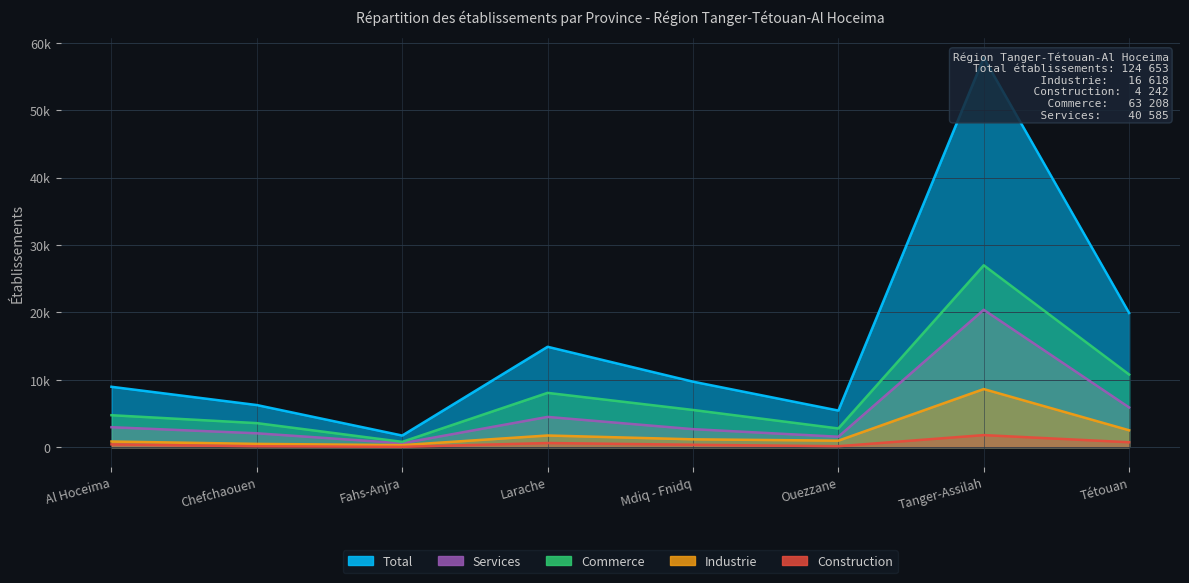

Which series has the largest total across all categories?

Total